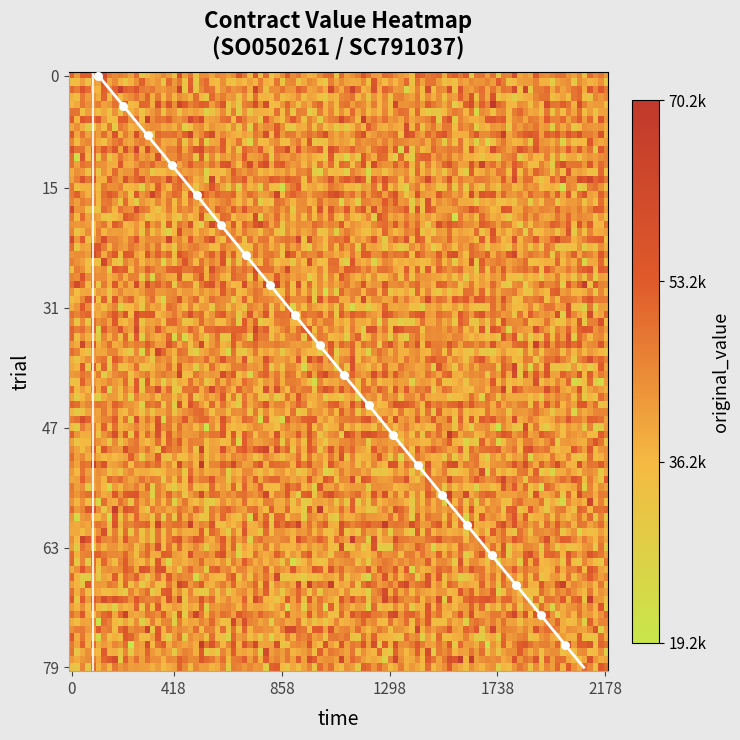

What is the maximum value shown in the chart?

79